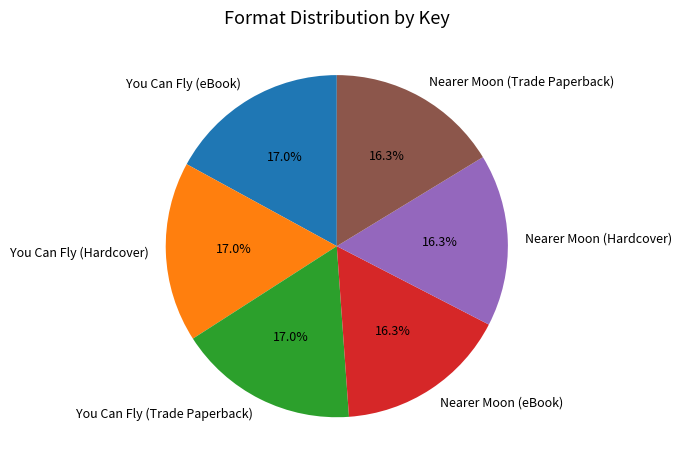

What is the ratio of the value at Nearer Moon (Hardcover) to the value at You Can Fly (Trade Paperback)?

1.0